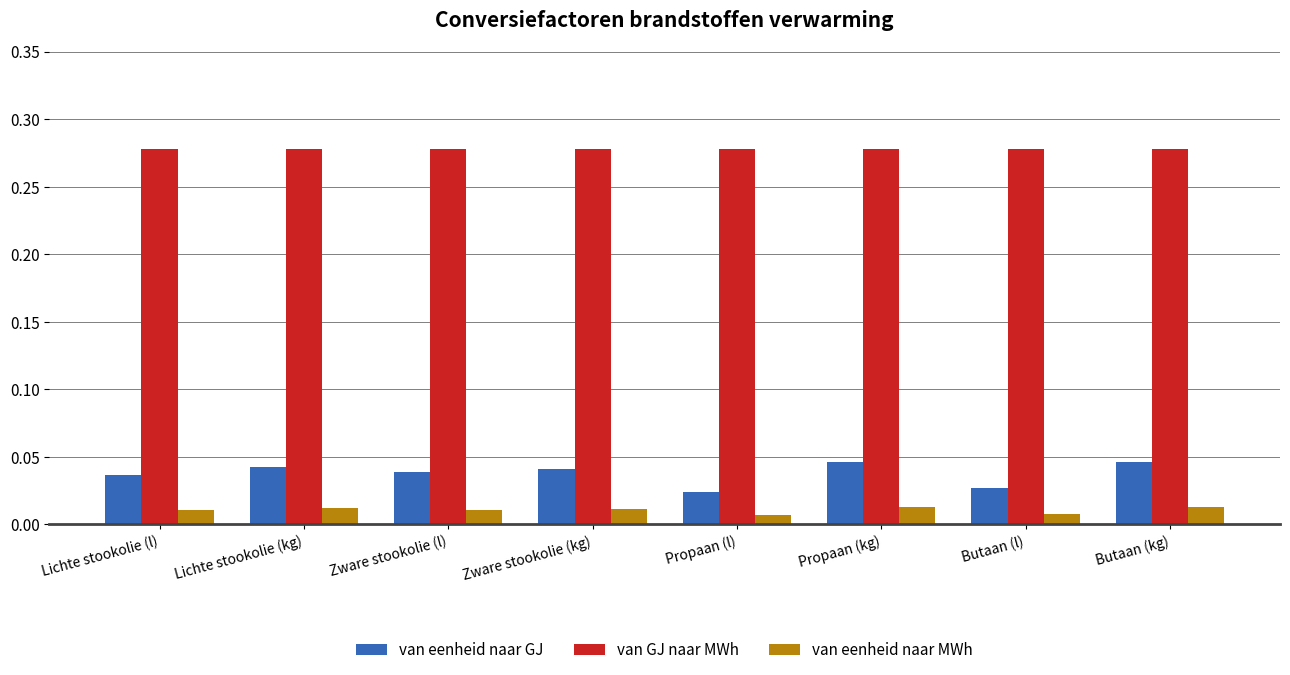

What are all the series names shown in the legend?

van eenheid naar GJ, van GJ naar MWh, van eenheid naar MWh